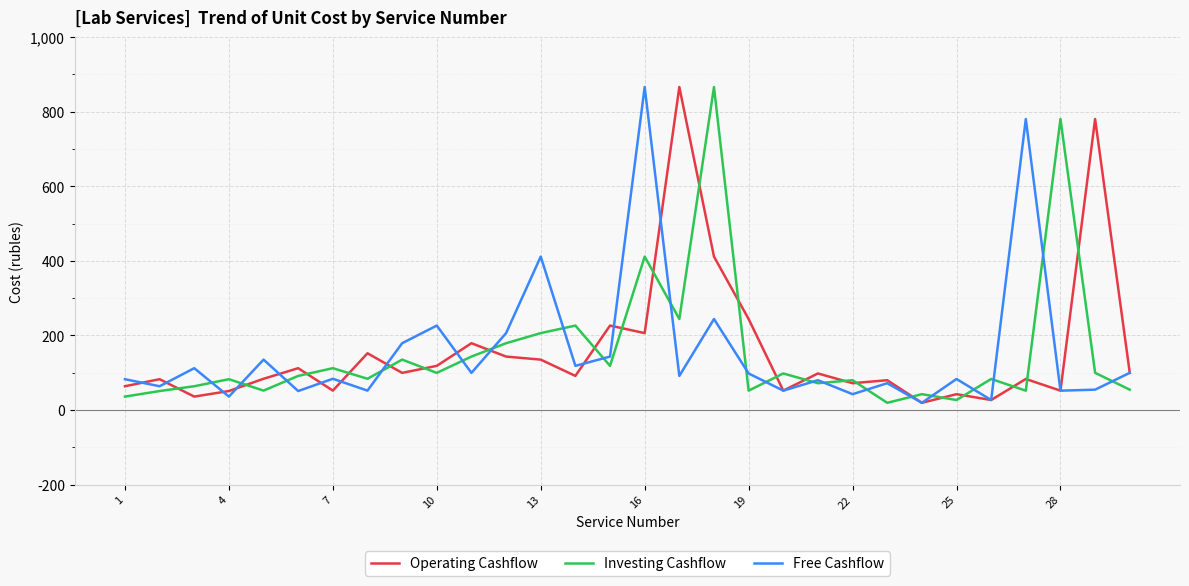

What is the greatest value displayed?

866.1